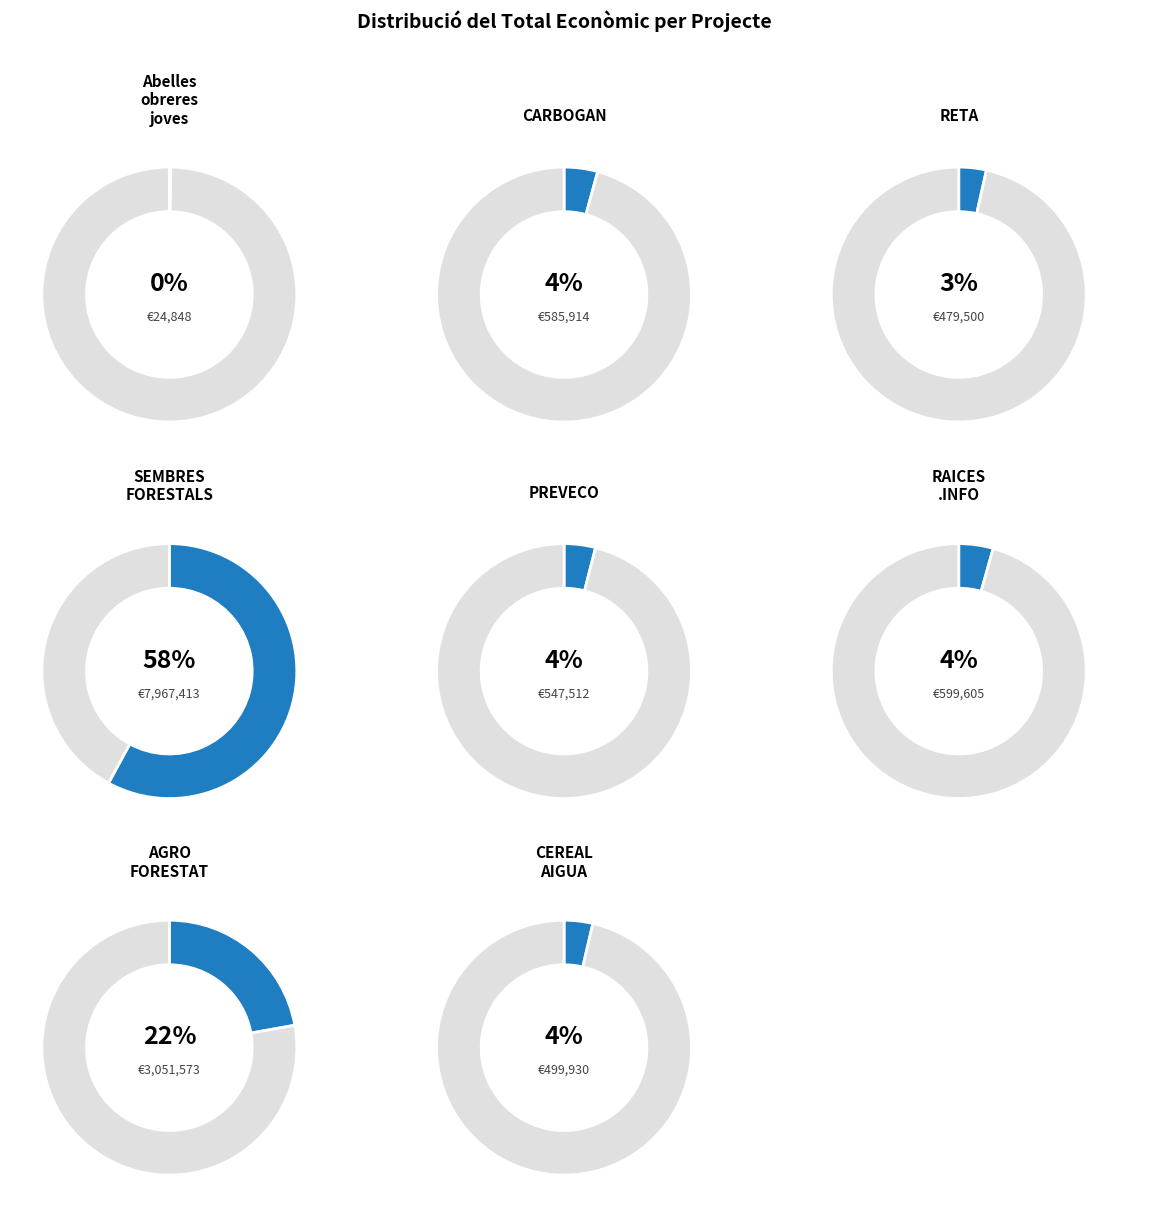

What is the majority slice?

Grup Operatiu SEMBRES FORESTALS